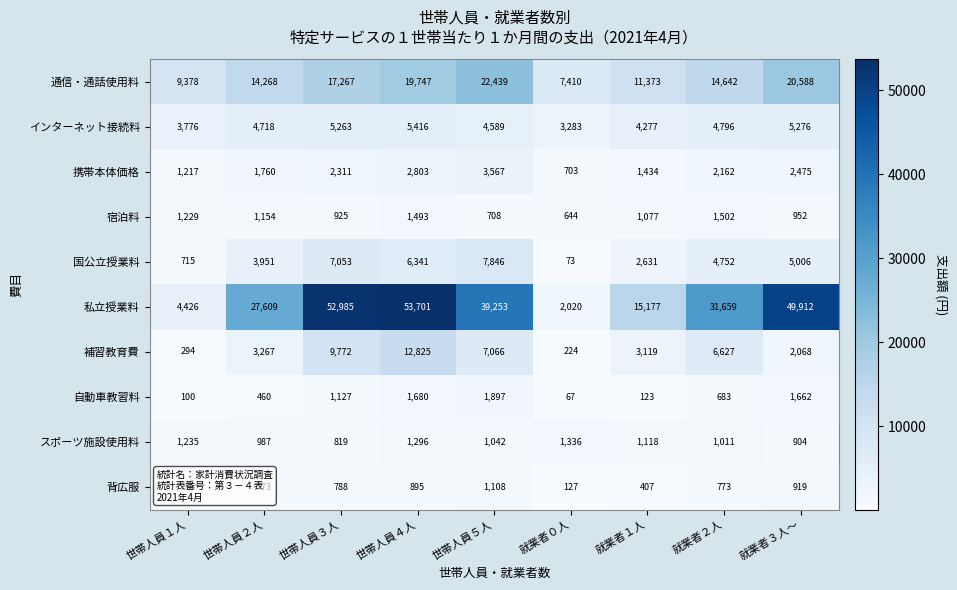

The value of 携帯本体価格 at 就業者３人～ is 1508. True or false?

False